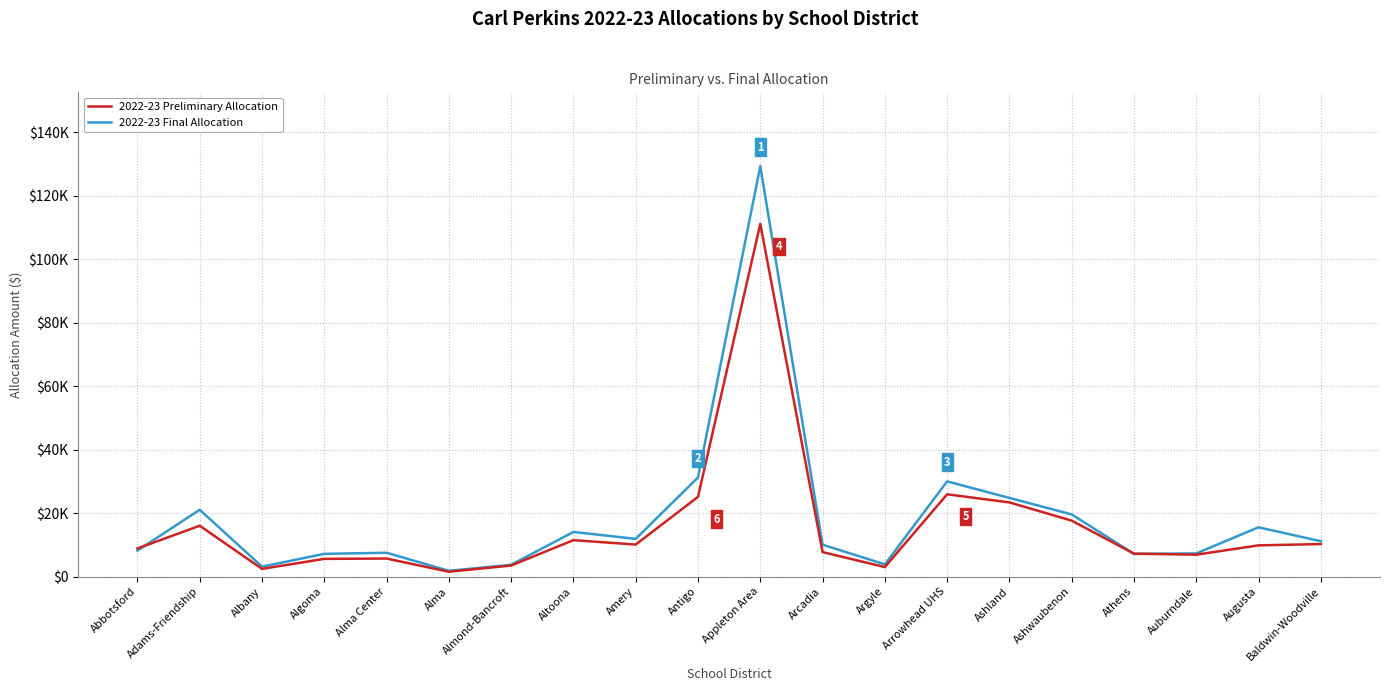

Which series changed the most between Arcadia and Baldwin-Woodville?

2022-23 Preliminary Allocation